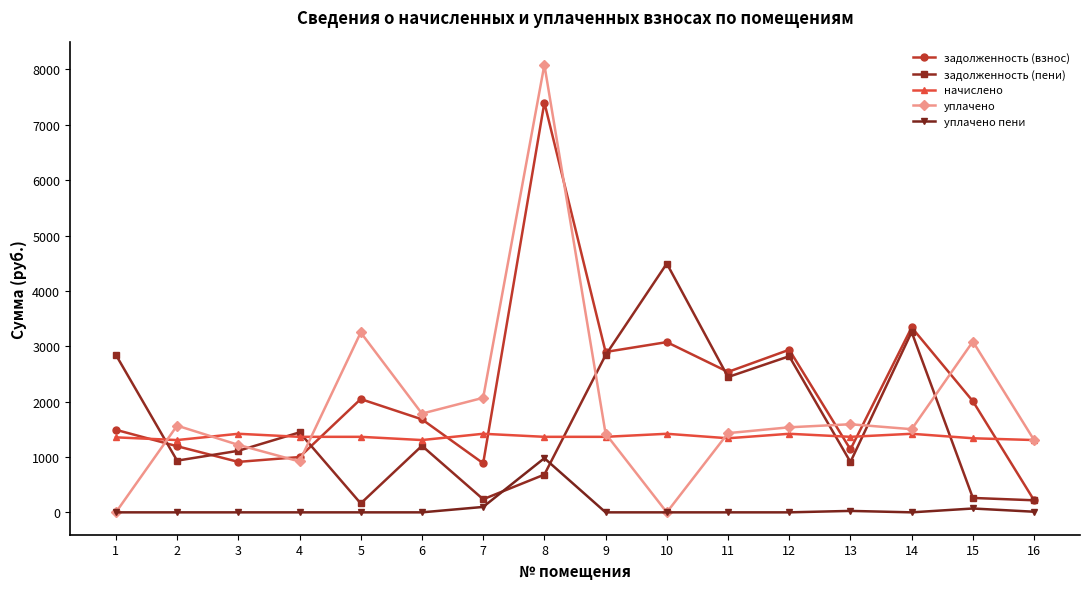

What is the spread (max minus min) of values at 3?

1419.1